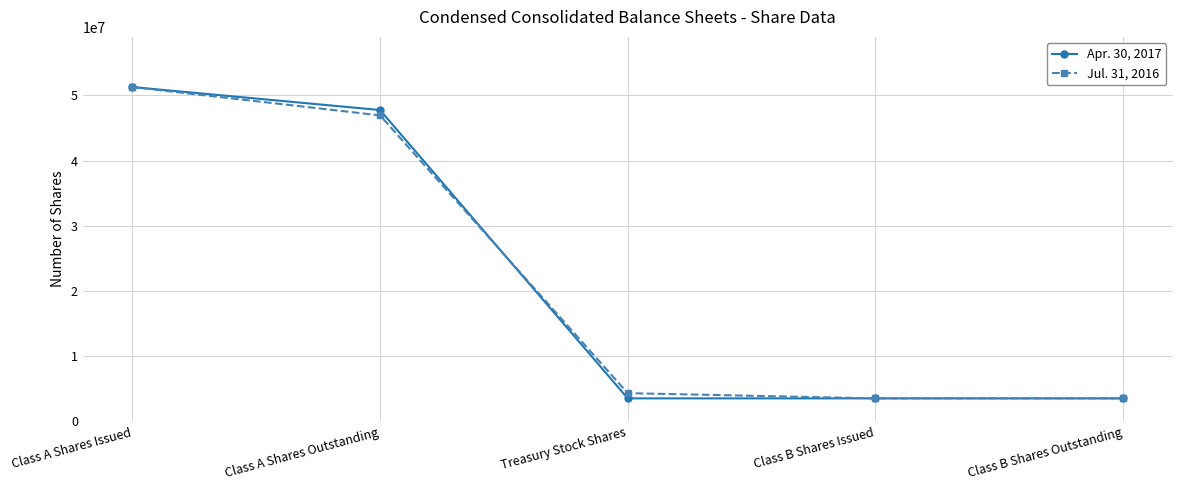

The value of Jul. 31, 2016 at Class A Shares Outstanding is 26741851. True or false?

False